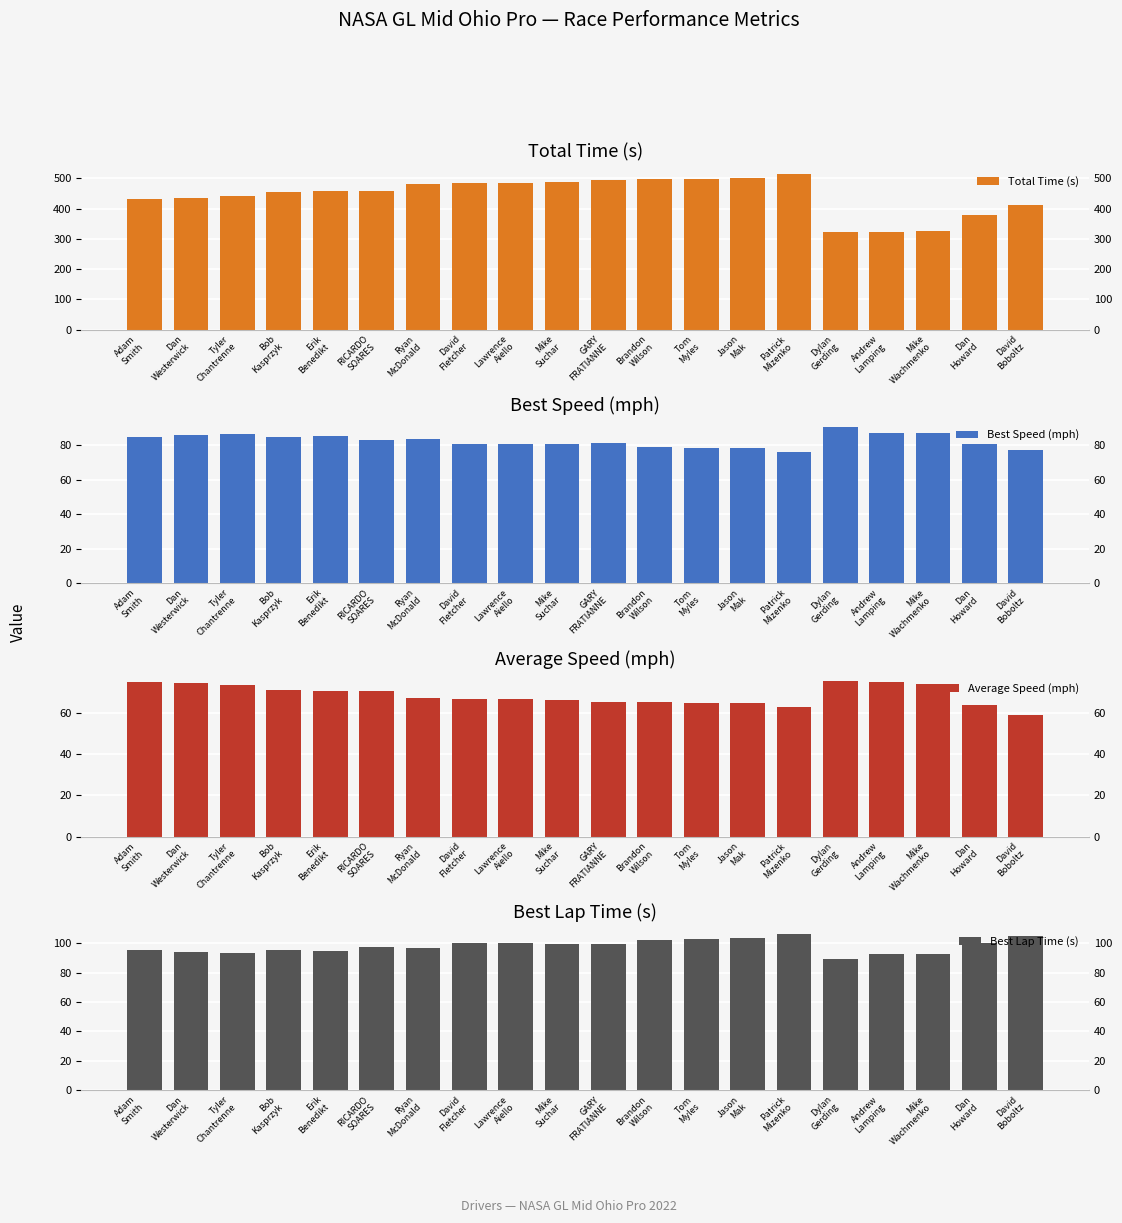

What is the sum of all Average Speed (mph) values?

1373.6